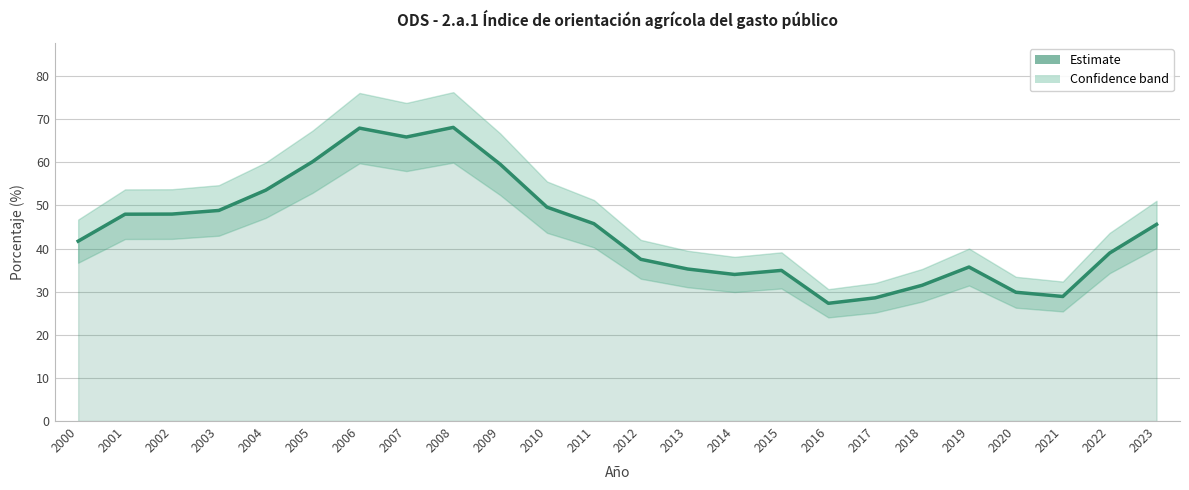

Rank the categories by value from highest to lowest.

2008, 2006, 2007, 2005, 2009, 2004, 2010, 2003, 2002, 2001, 2011, 2023, 2000, 2022, 2012, 2019, 2013, 2015, 2014, 2018, 2020, 2021, 2017, 2016